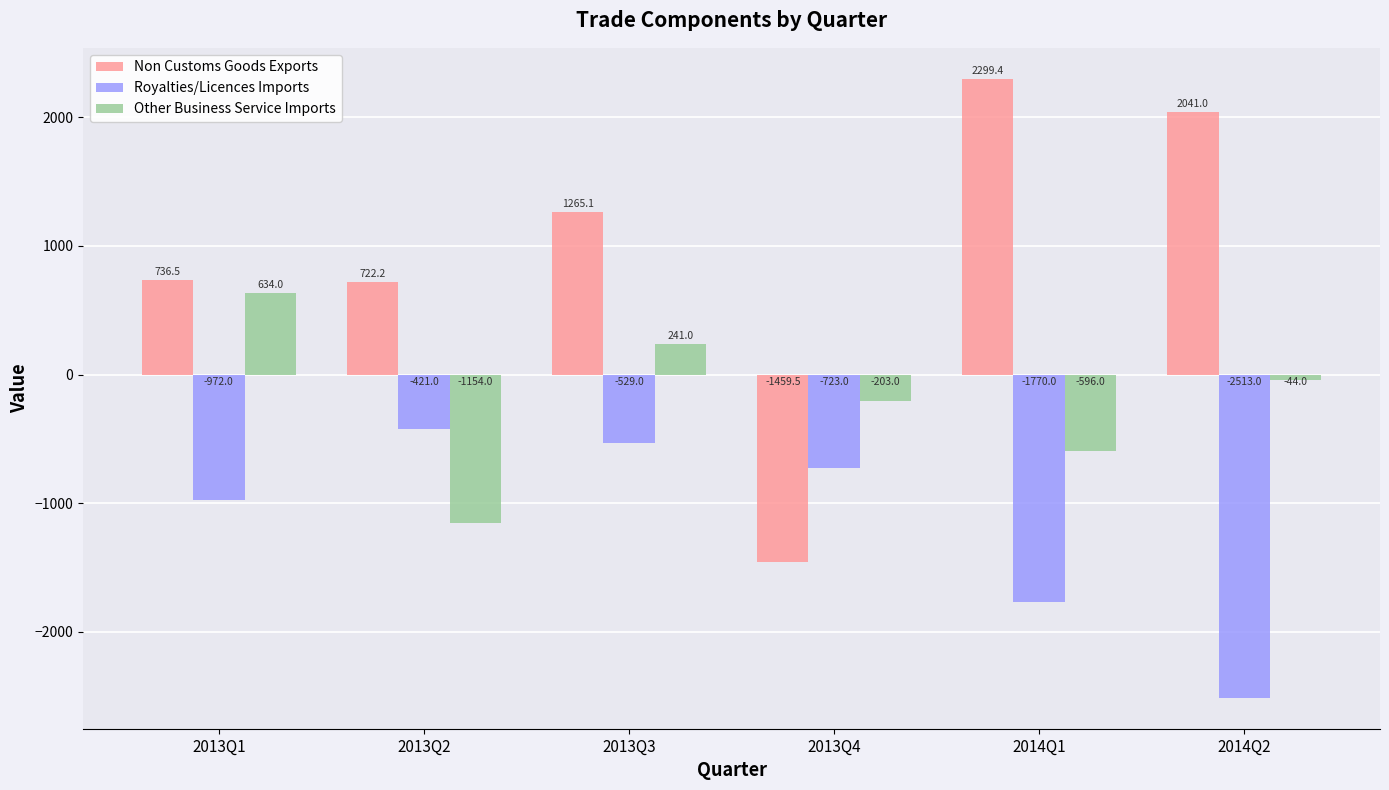

What are all the series names shown in the legend?

Non Customs Goods Exports, Royalties/Licences Imports, Other Business Service Imports